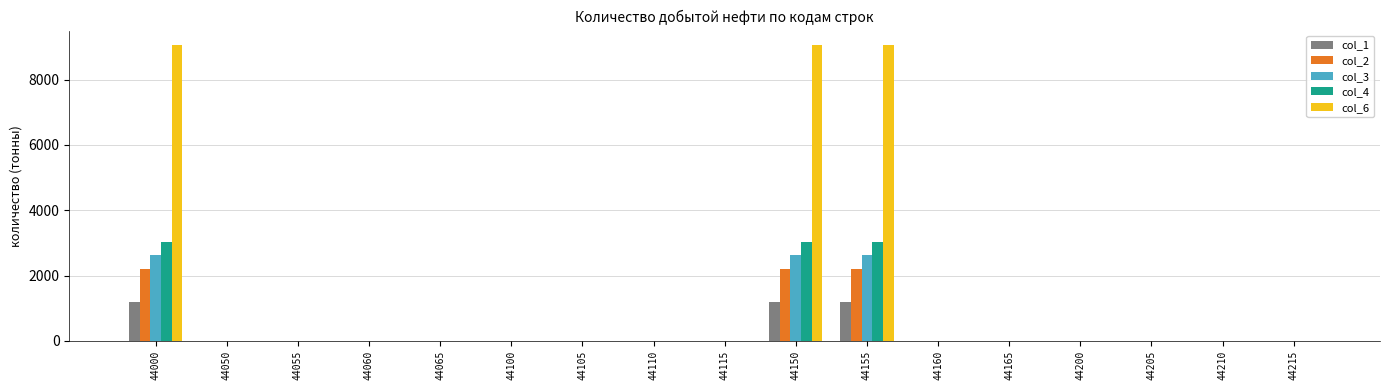

Between 44000 and 44165, which series saw the biggest shift?

col_6